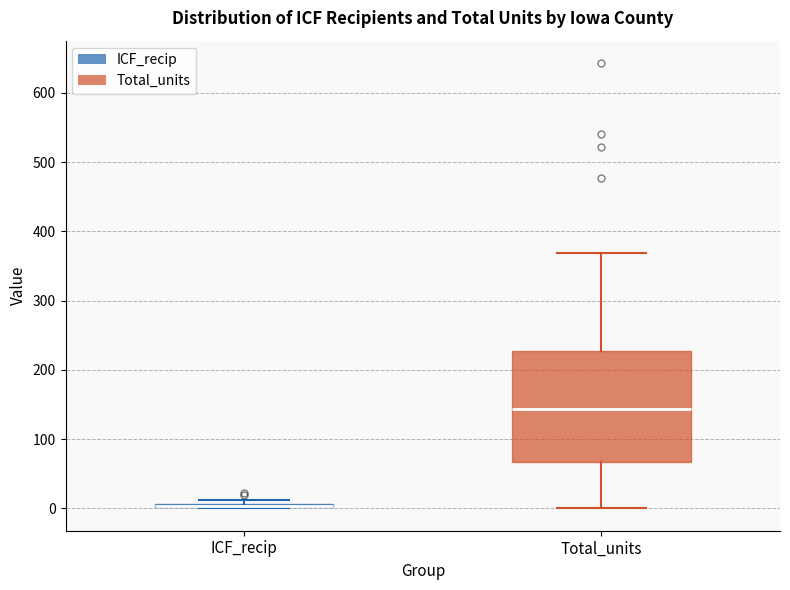

Which box is the tallest, from its lower edge to its upper edge?

Total_units